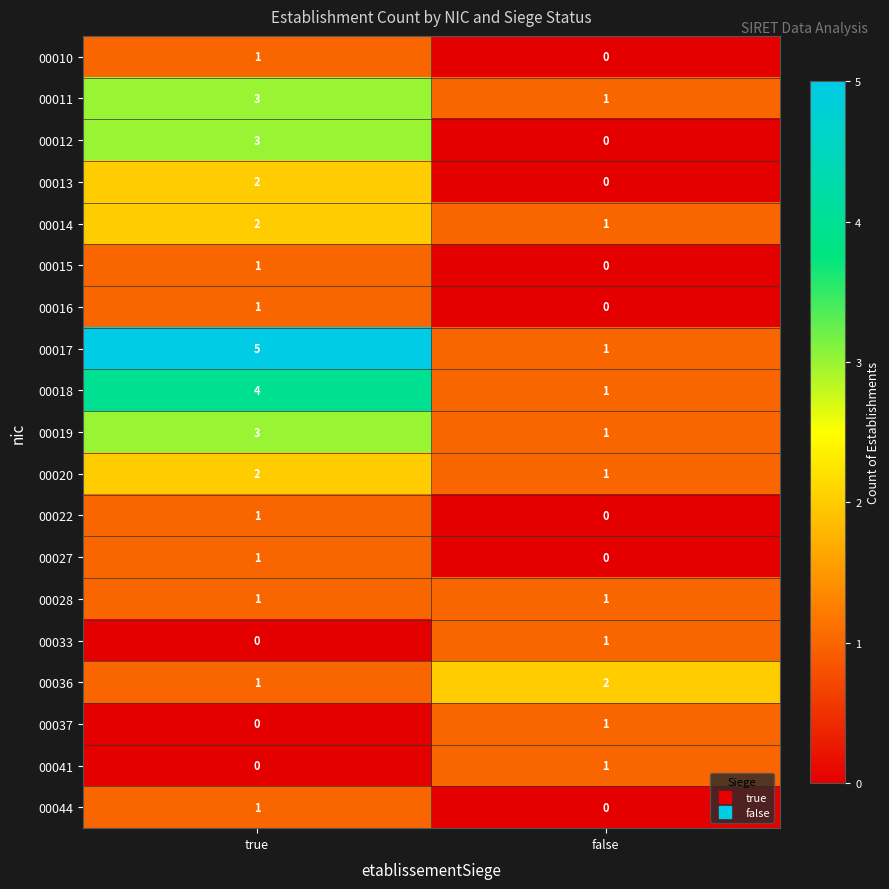

Where is 00010 nearest to the value 0?

false